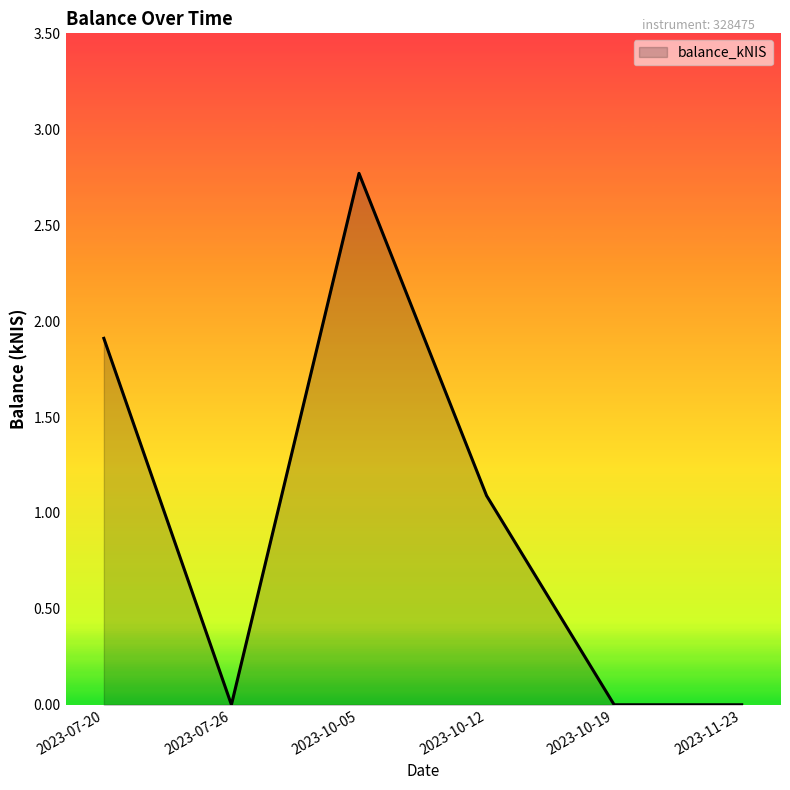

Which label corresponds to the largest value in the chart?

2023-10-05